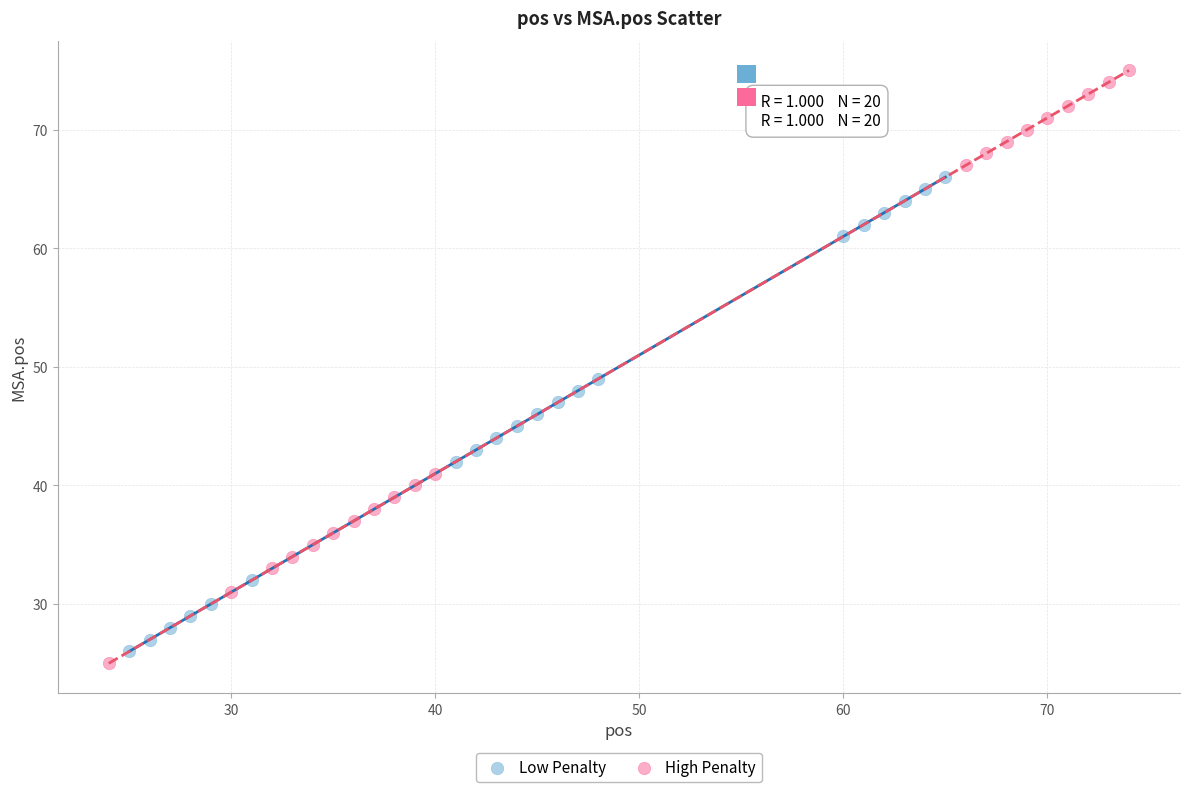

Which series has the widest spread of Y values?

High Penalty